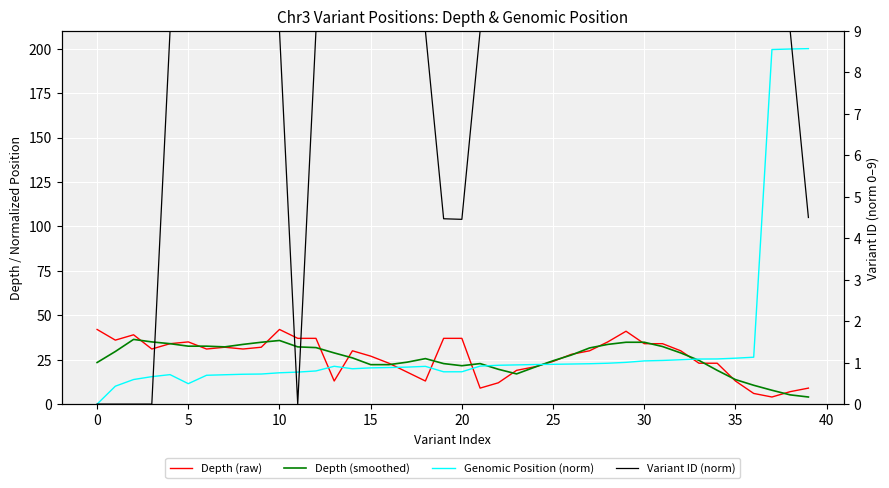

How many data points in Genomic Position (norm) are less than 21?

19